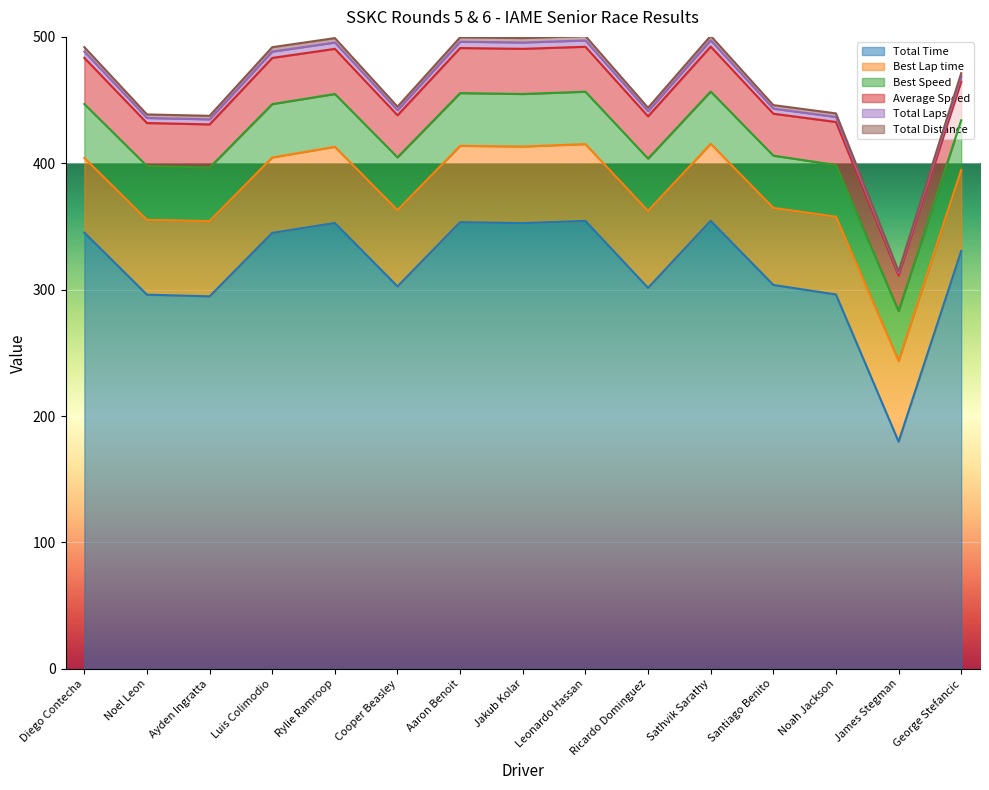

Is it true that Total Time equals 345.2 at Diego Contecha?

True